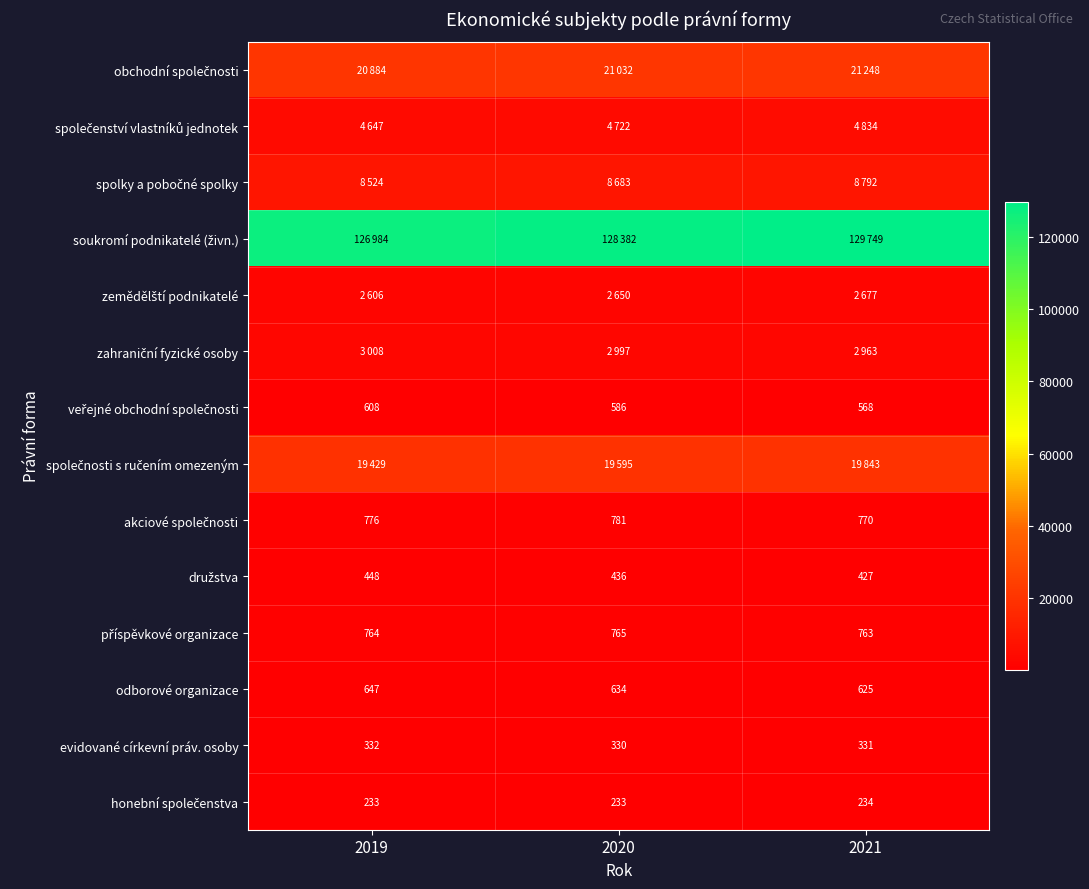

At which label is odborové organizace closest to 636?

2020